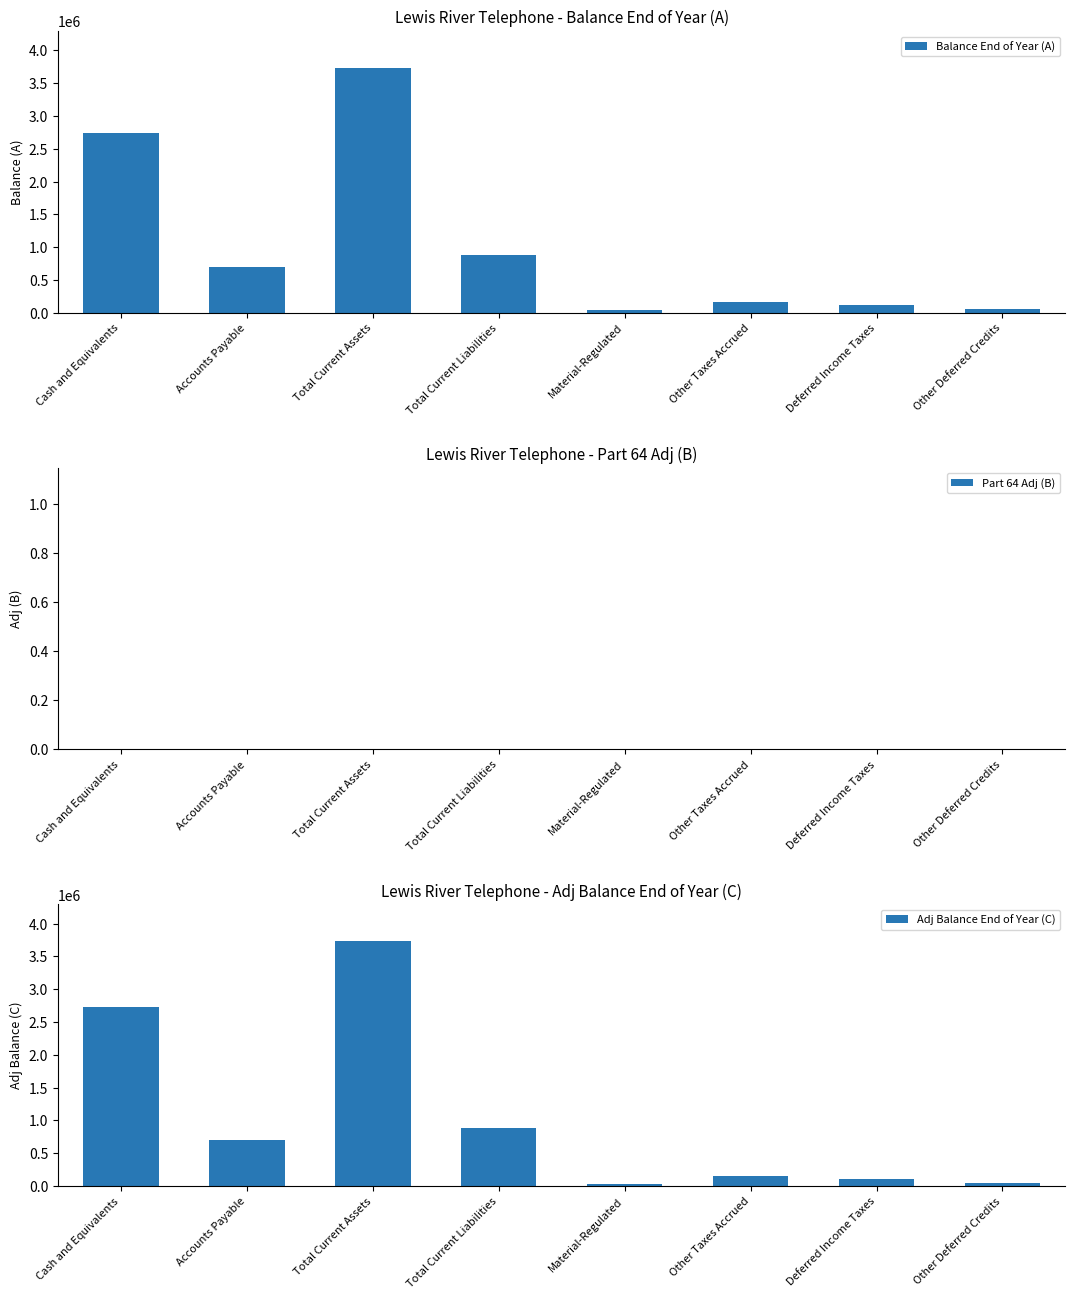

What is the label of the 2nd bar from the right?

Deferred Income Taxes